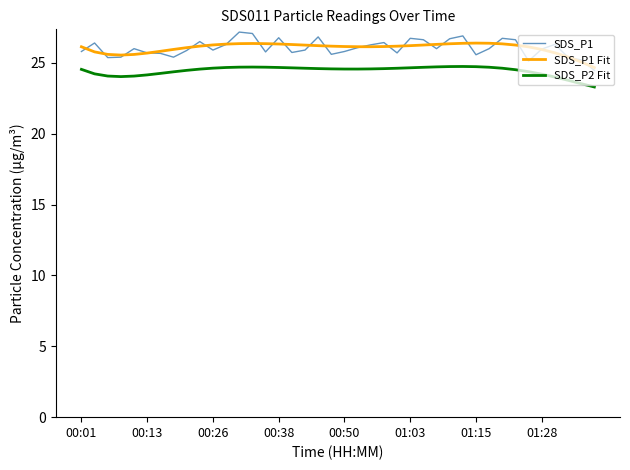

Which series has the largest range (max minus min)?

SDS_P1